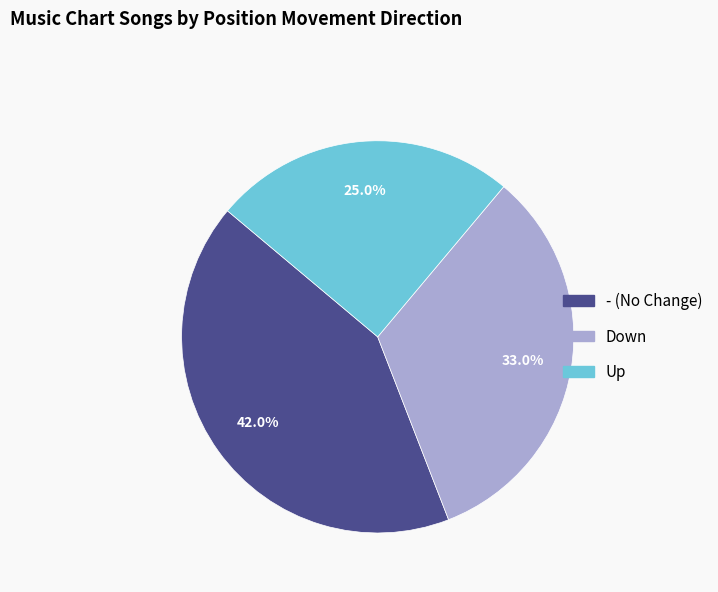

How many segments does this pie chart have?

3